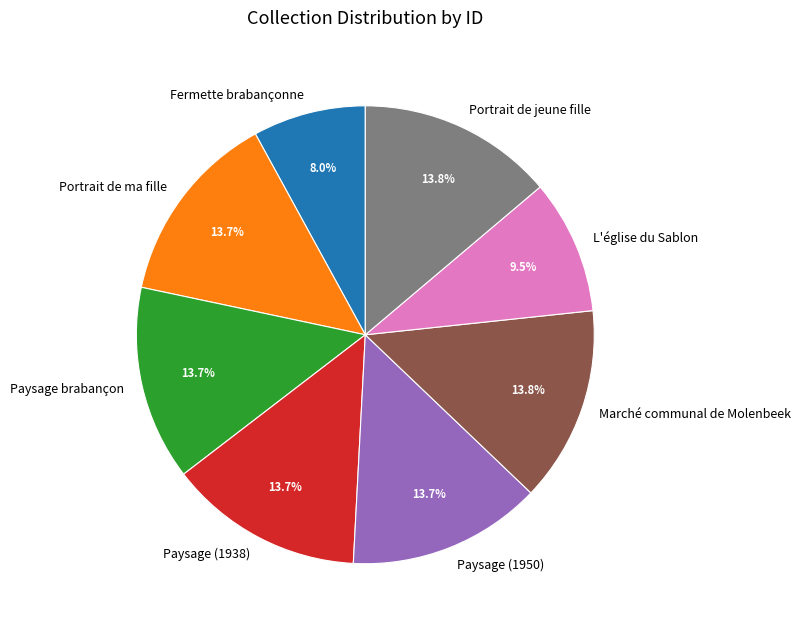

What portion of the pie excludes Paysage brabançon?

86.3%